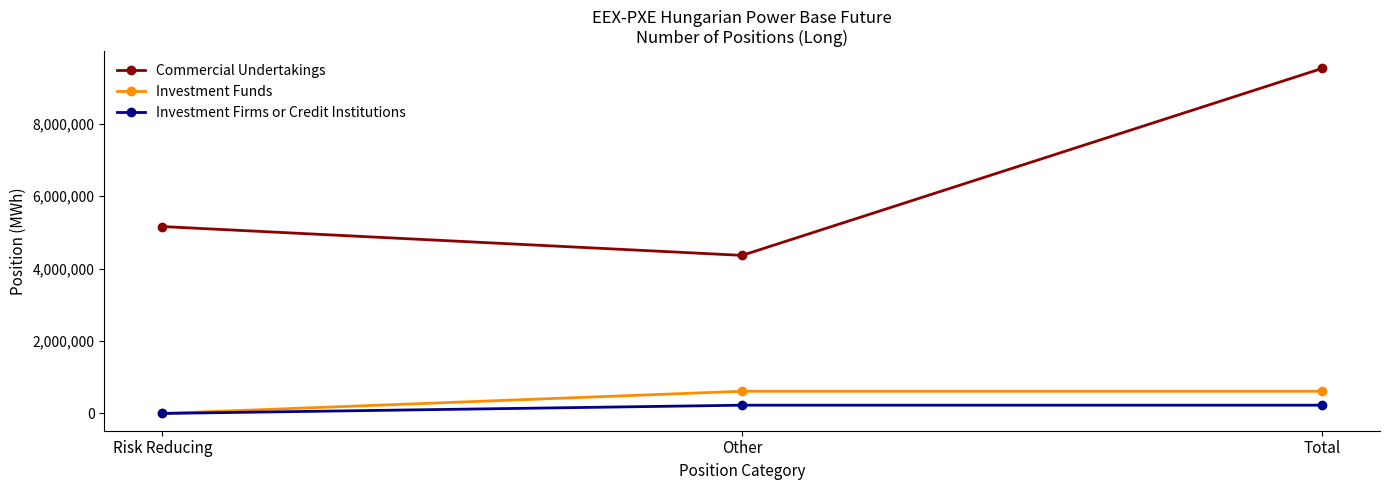

What position from the left is Risk Reducing?

1